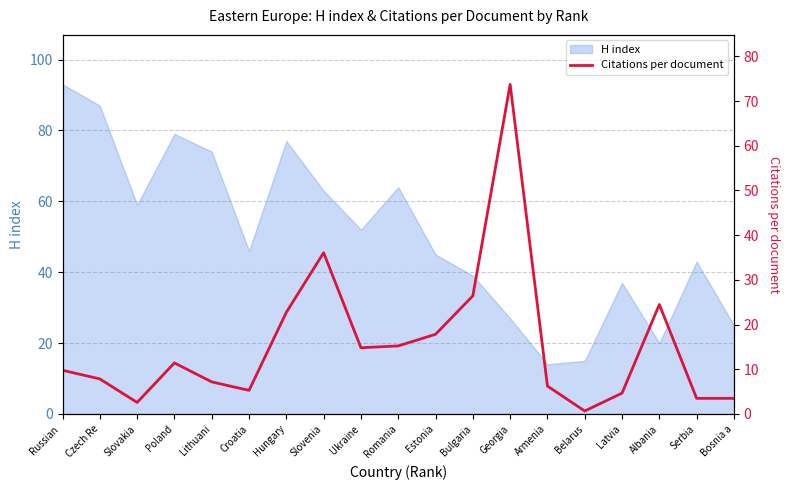

What is the label of the 19th point from the left?

Bosnia a